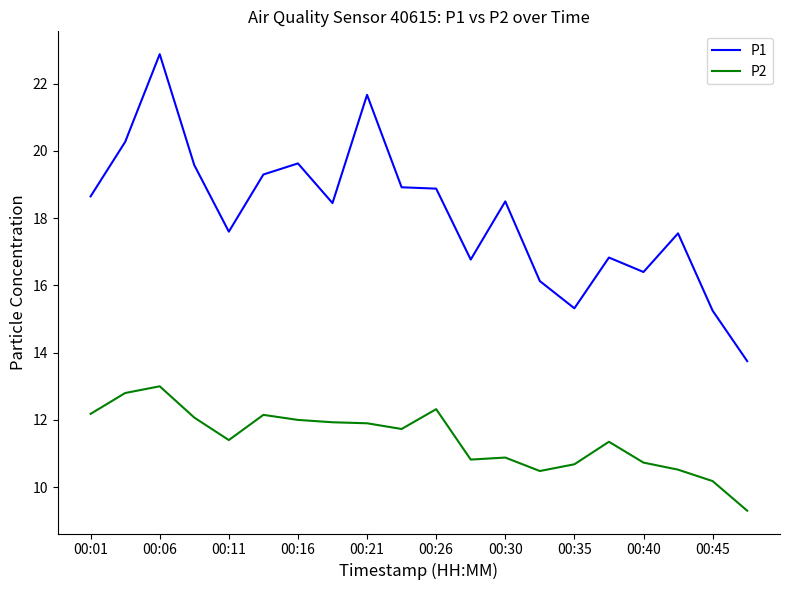

What is the minimum value for P1?

13.8